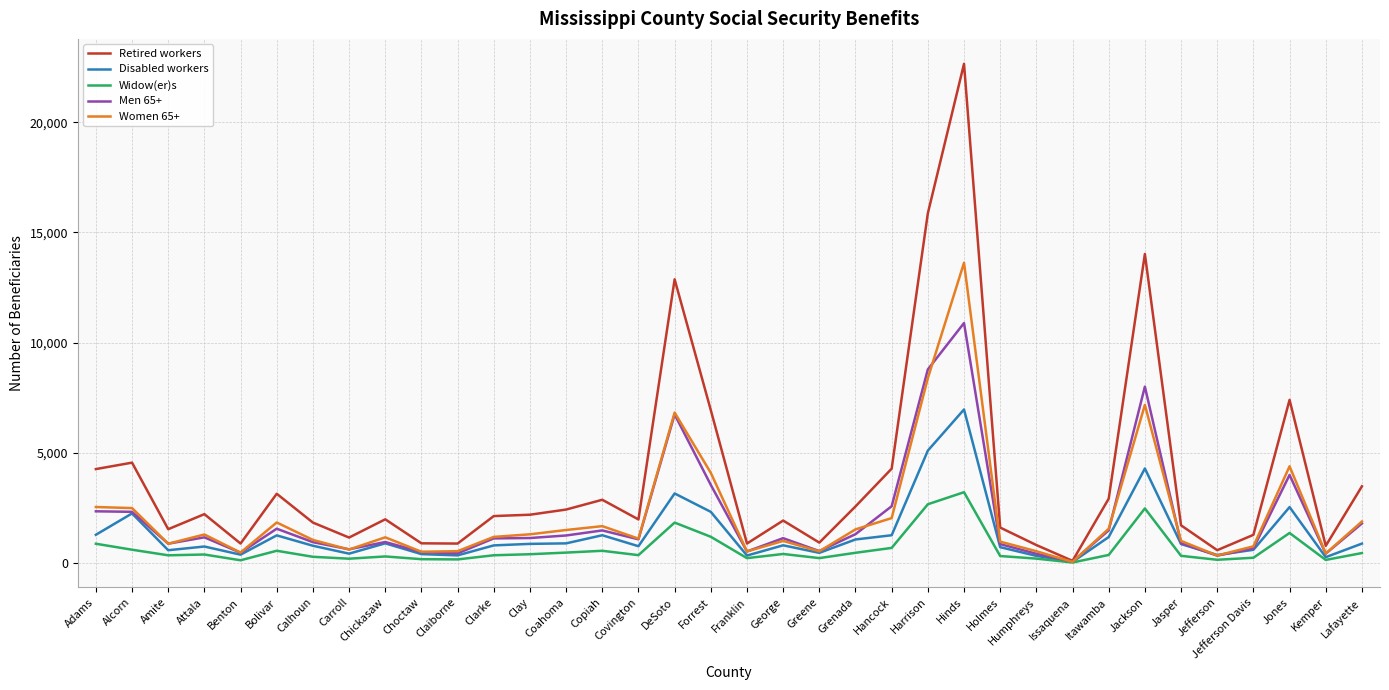

How many distinct data groups are displayed?

5